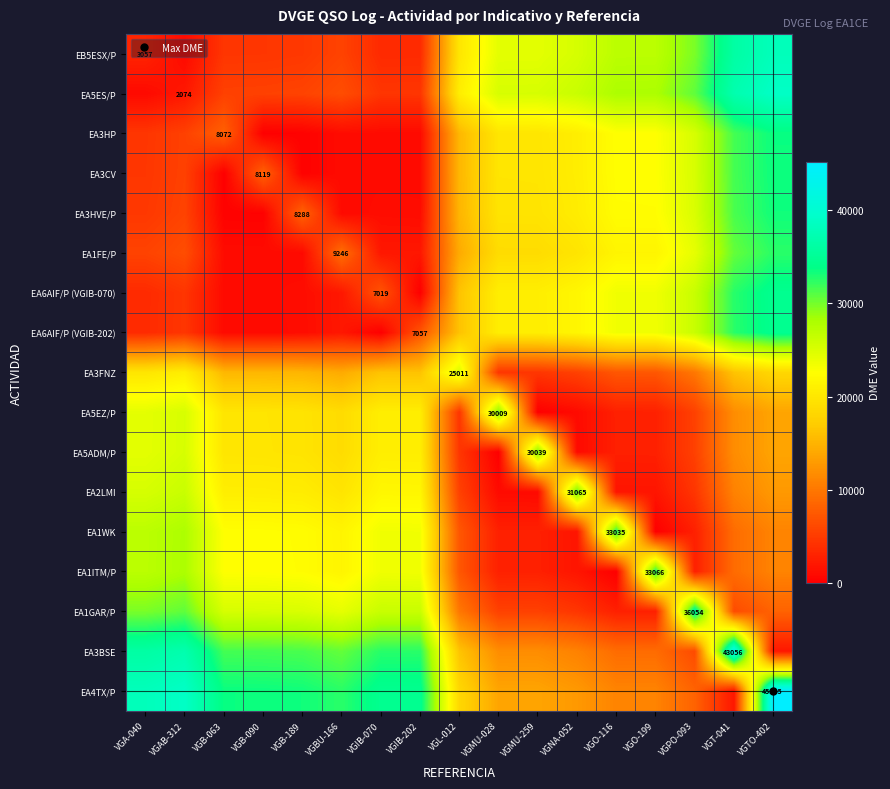

Where does the EA5ADM/P series first go above 18794?

VGA-040